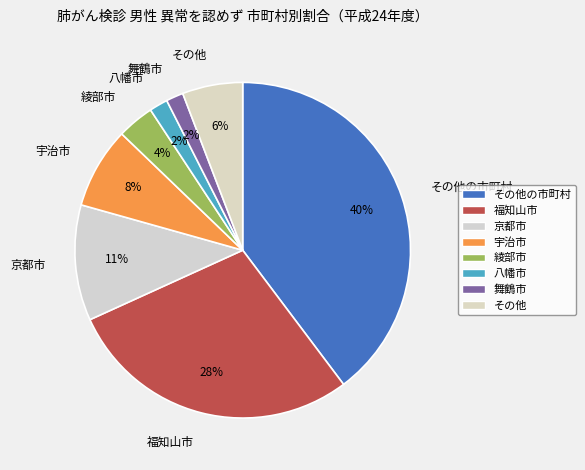

What is the largest slice in the pie chart?

その他の市町村